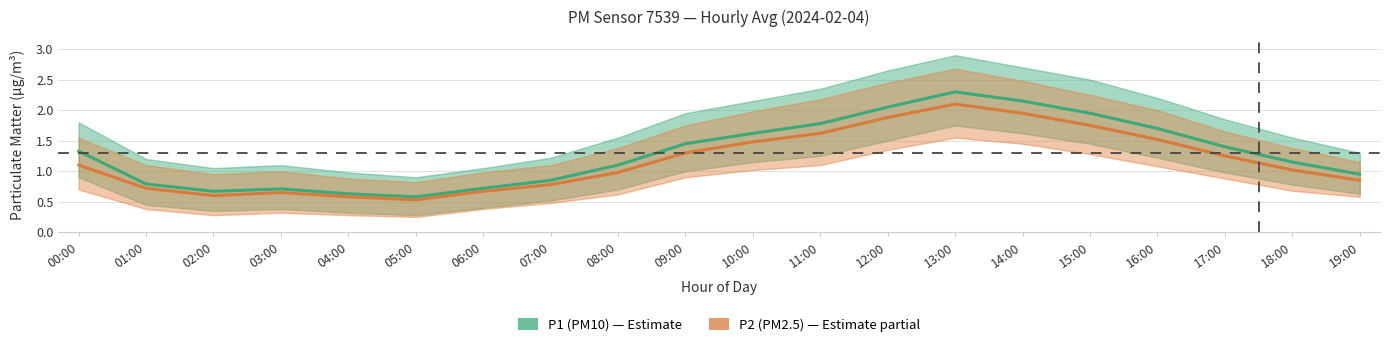

Between 03:00 and 12:00, which is larger?

12:00